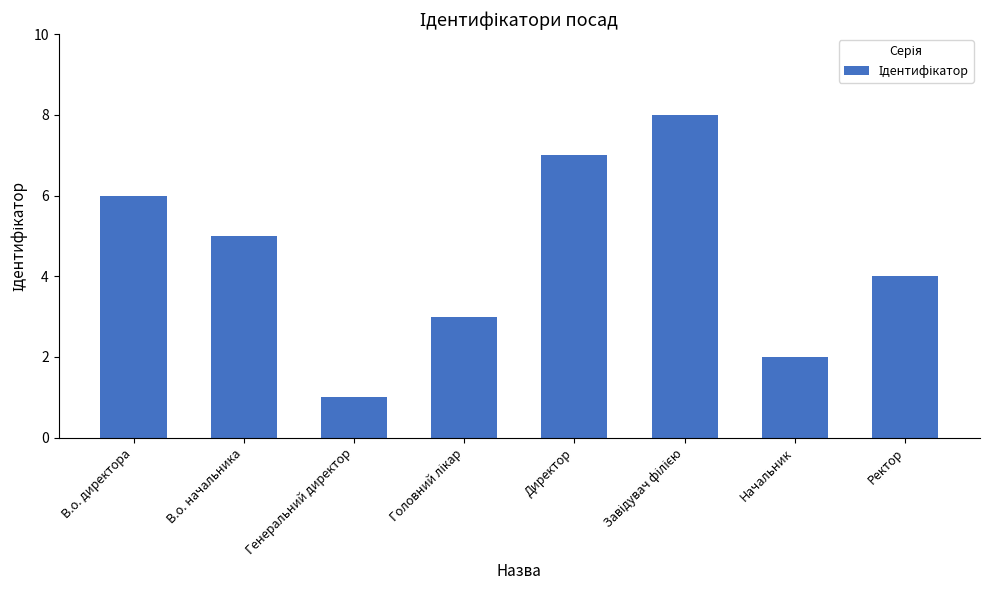

What is the difference between the second highest and minimum values?

6